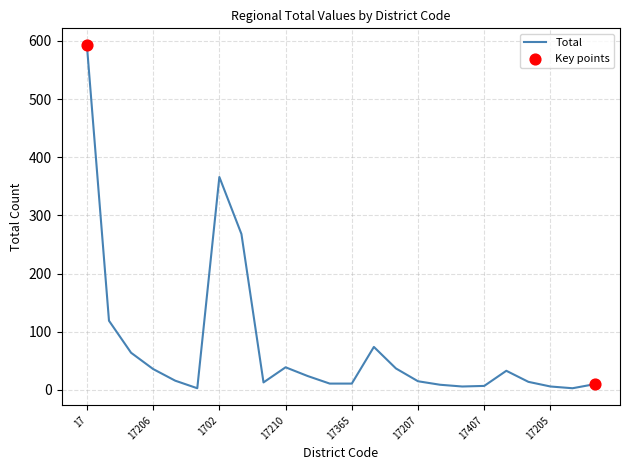

What is the maximum value shown in the chart?

592